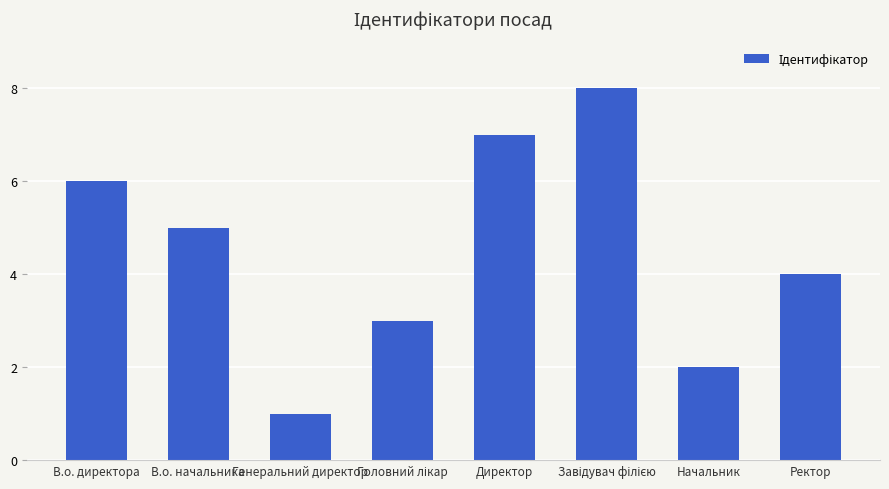

What is the label of the 2nd bar from the right?

Начальник